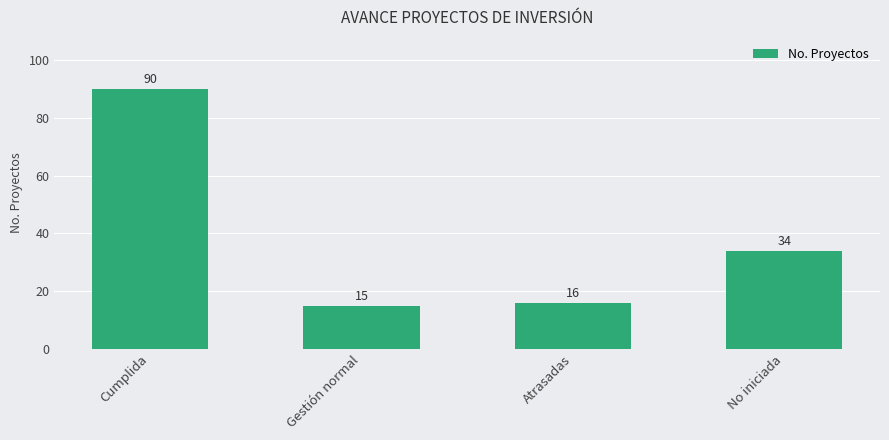

Are the bars grouped side by side (vs. stacked)?

No